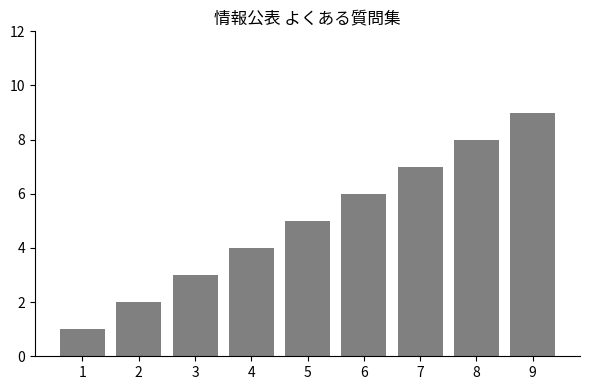

Which has a higher value, 1 or 9?

9